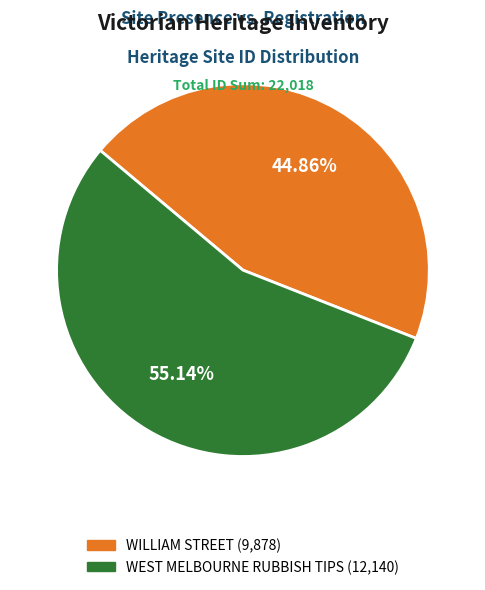

Which category has the smallest portion of the pie?

WILLIAM STREET